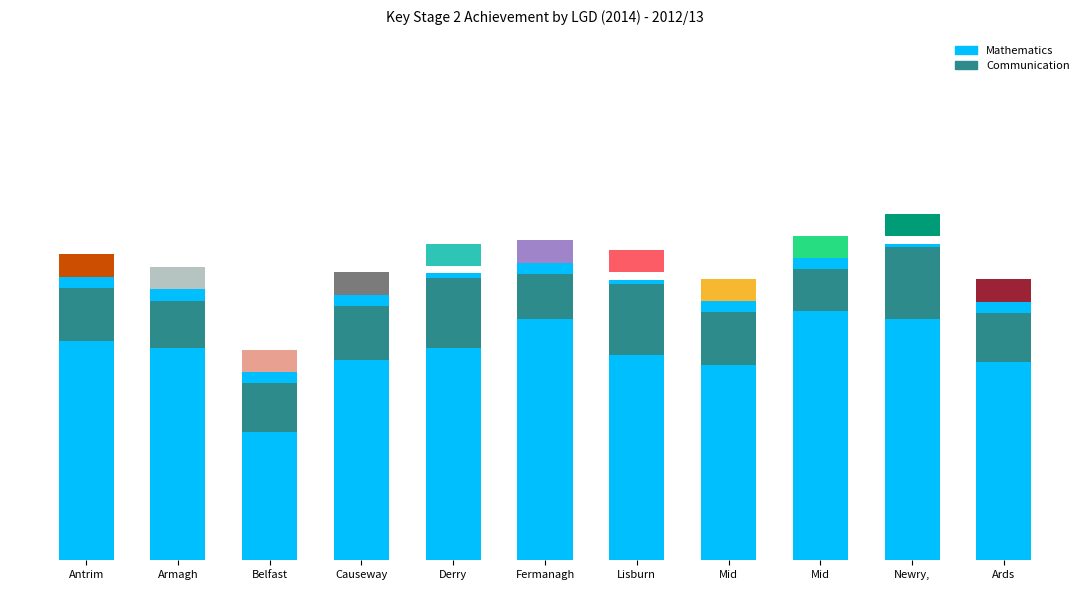

At how many categories does at least one series exceed 53?

11